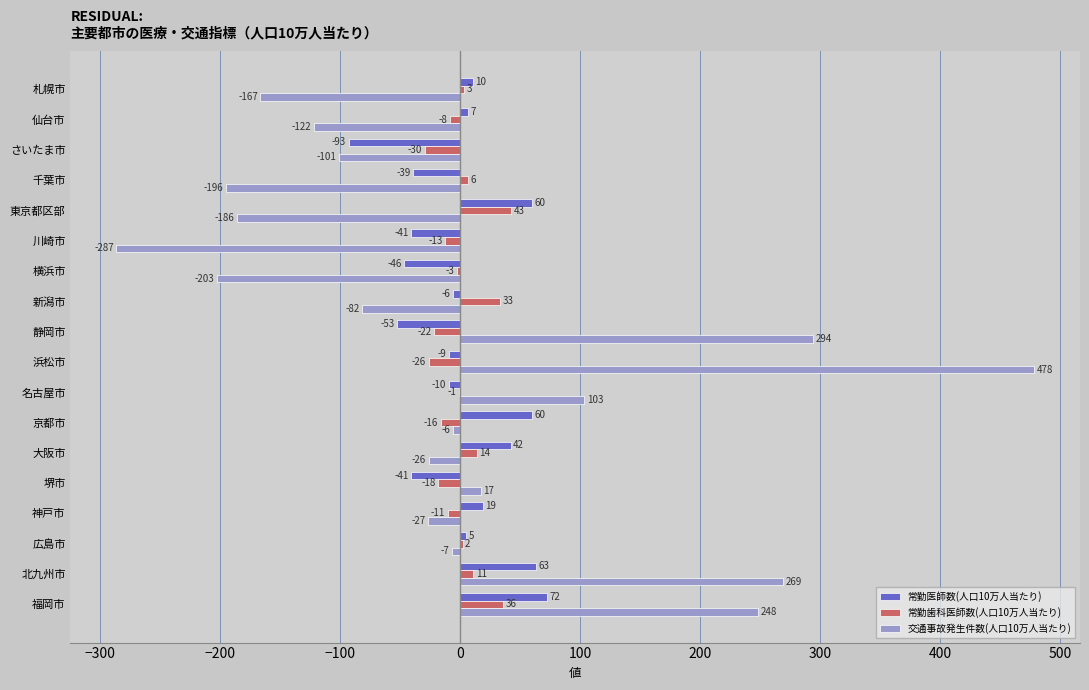

At which category is the sum across all series the highest?

浜松市